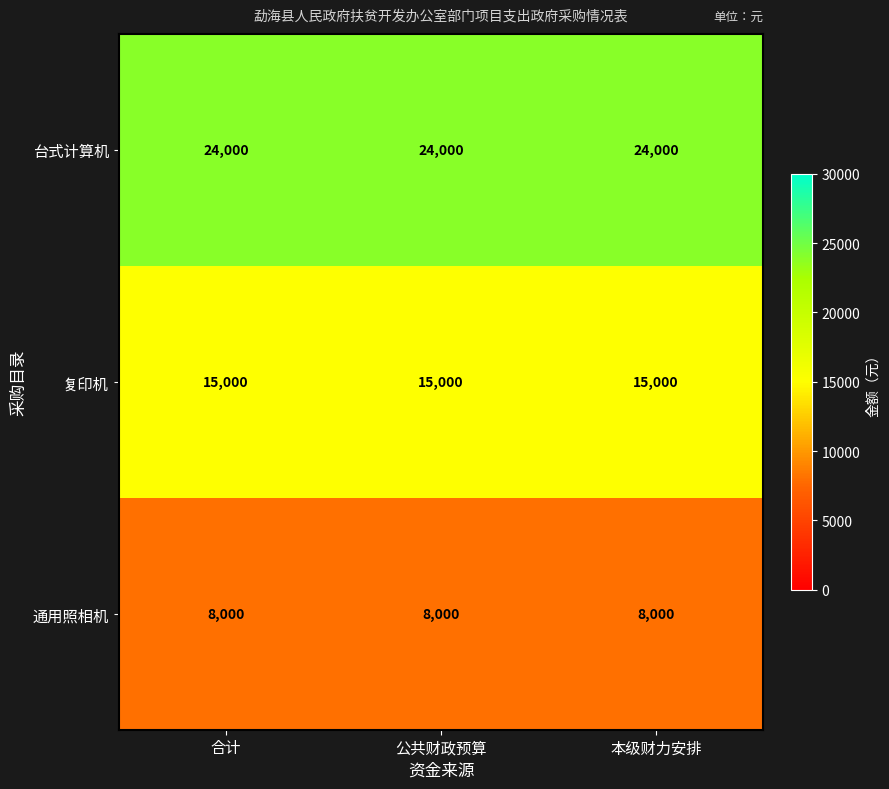

The value of 通用照相机 at 合计 is 13810. True or false?

False